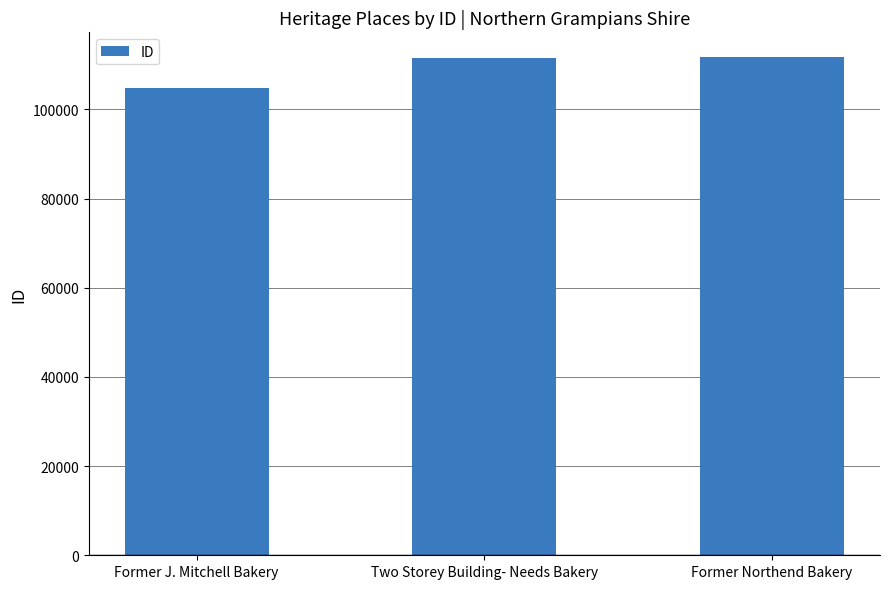

Count the number of categories in the chart.

3